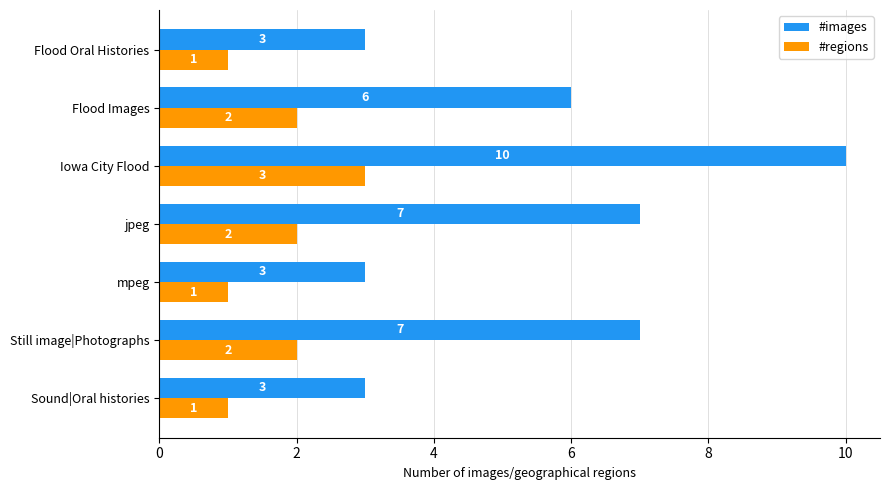

Count the #images values in the range 3 to 7.

6